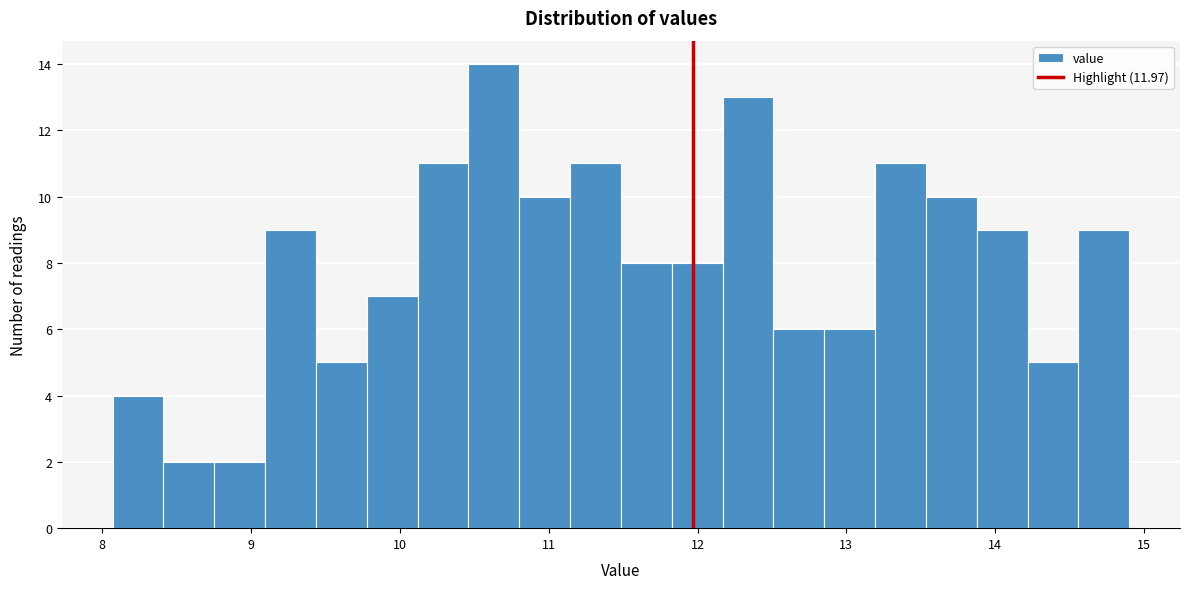

Around what value on the x-axis is the tallest bar? Give the approximate position of its centre, as read against the axis.

10.6